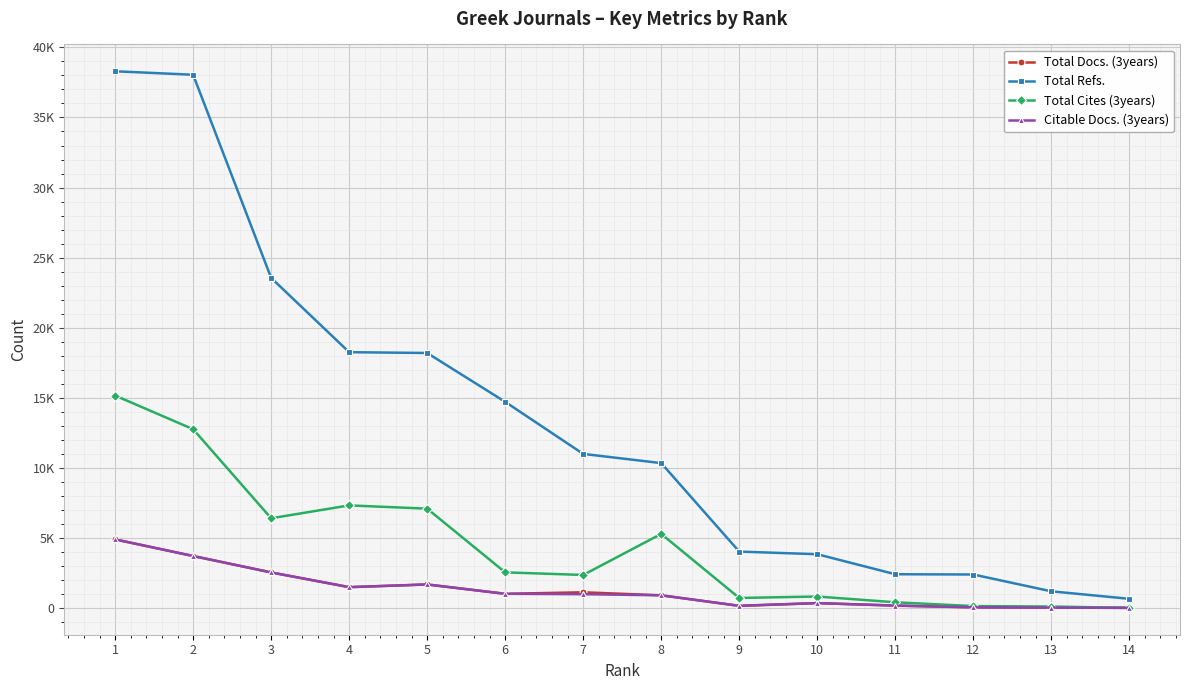

What is the greatest value displayed?

38294